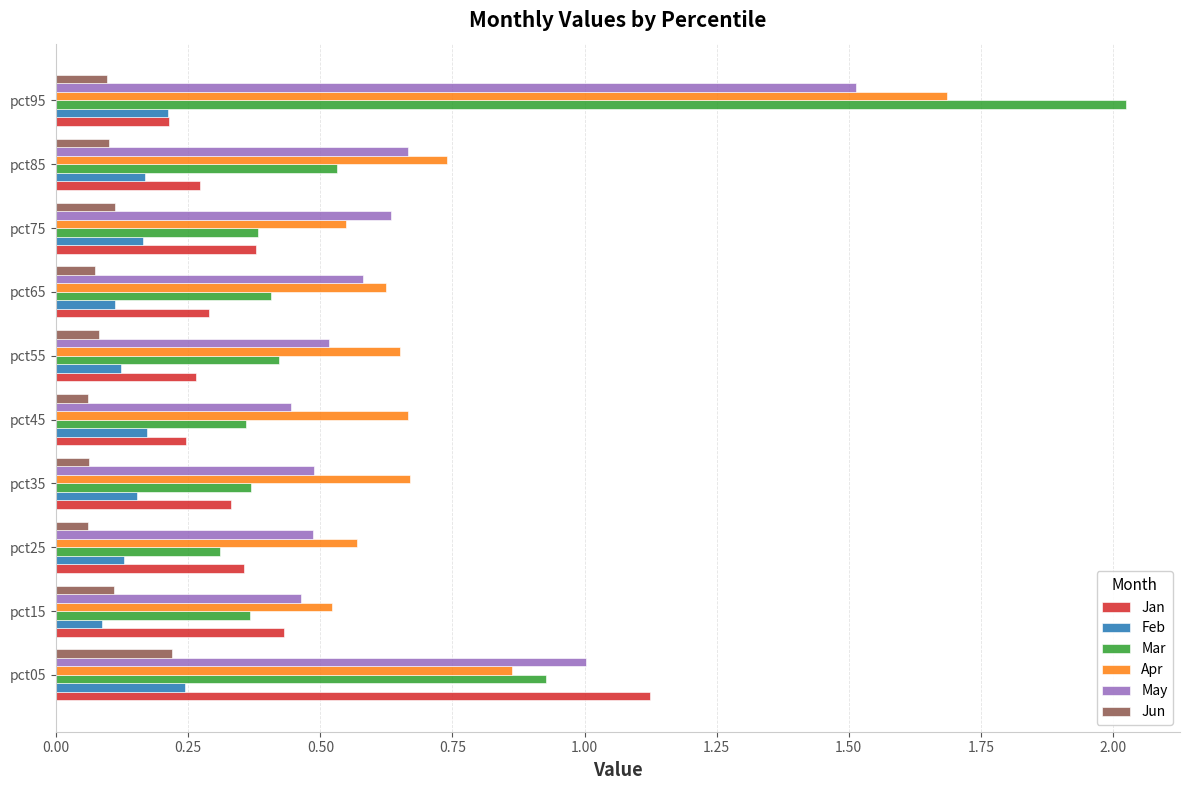

Which label corresponds to the largest value in the chart?

pct95